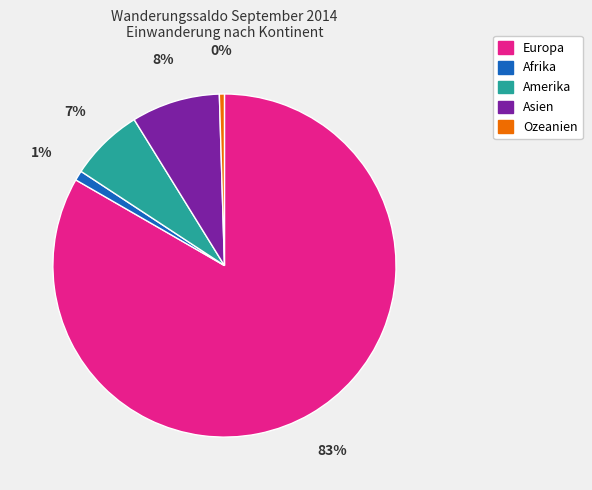

To the nearest percent, what portion does Afrika represent?

1%